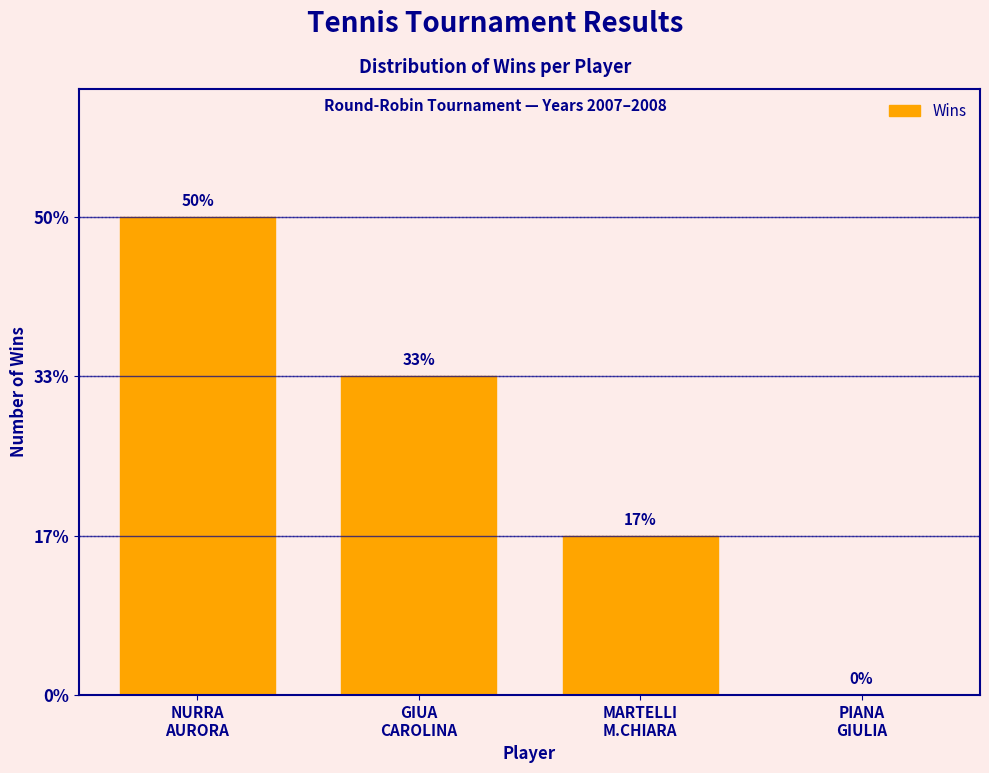

Are the bars horizontal?

No